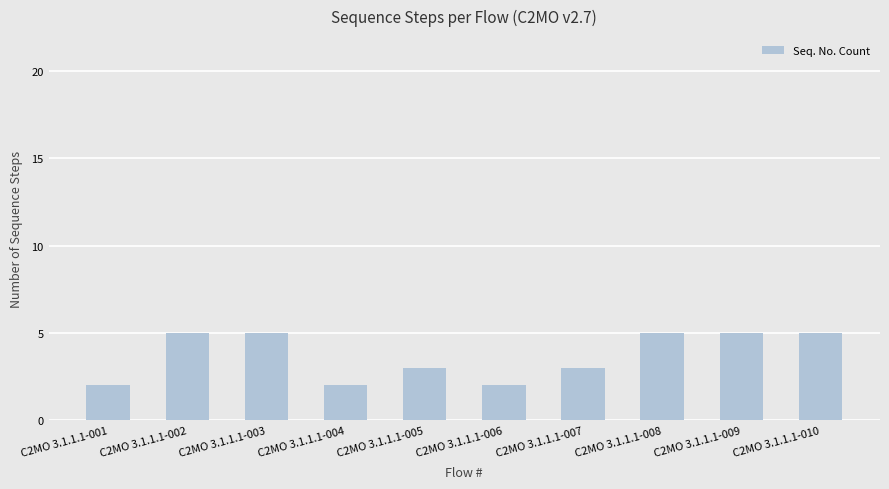

Is it true that the value at C2MO 3.1.1.1-009 is 5?

True